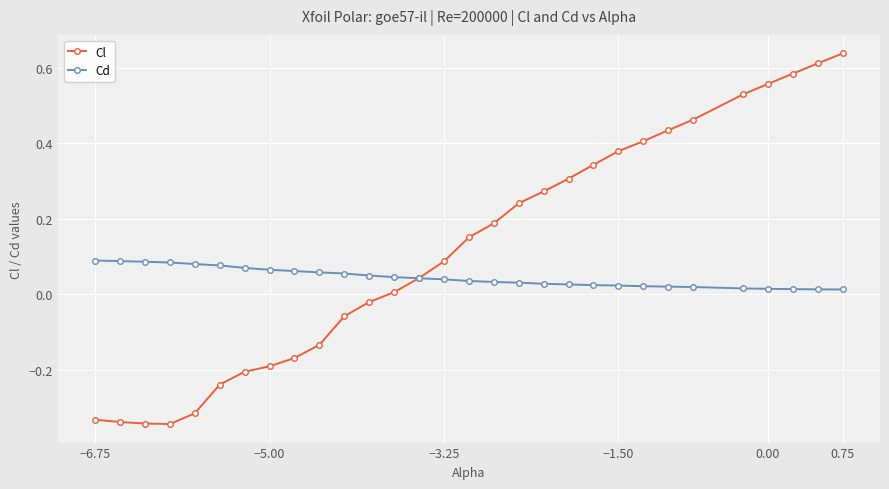

What is the sum of all Cd values?

1.3